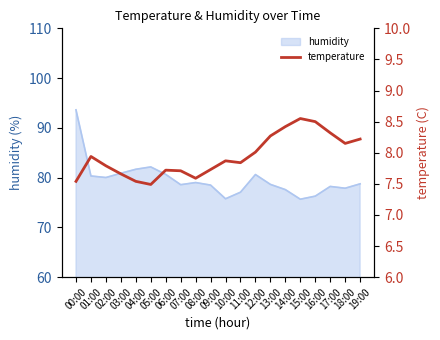

What is the value of the 5th point from the left?

7.5